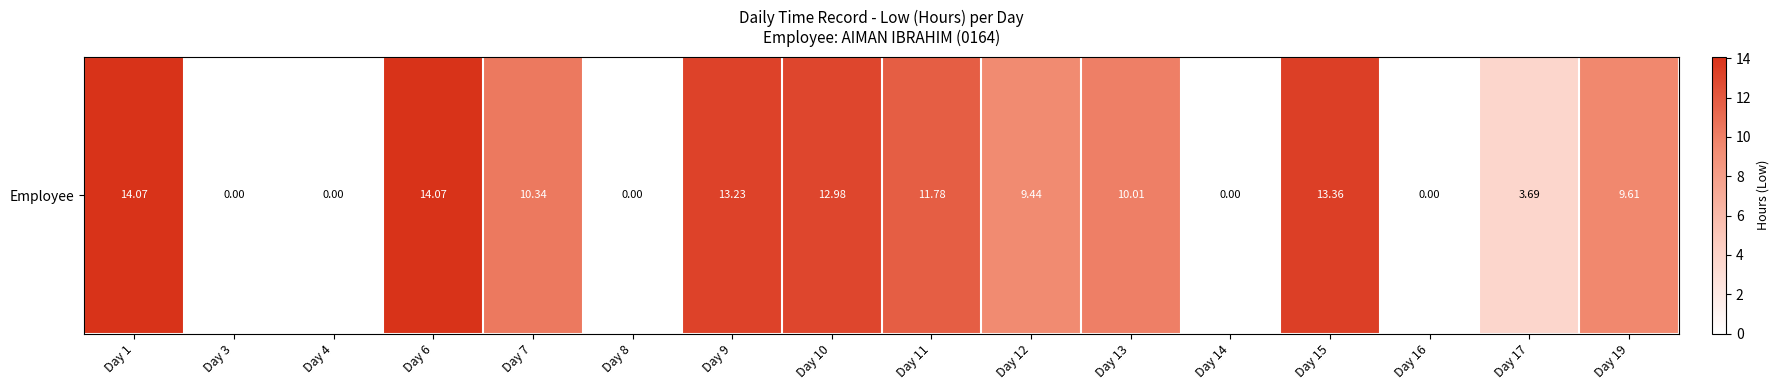

Reading left to right, extract all data points from this chart.

Day 1=14.1	Day 3=0.0	Day 4=0.0	Day 6=14.1	Day 7=10.3	Day 8=0.0	Day 9=13.2	Day 10=13.0	Day 11=11.8	Day 12=9.4	Day 13=10.0	Day 14=0.0	Day 15=13.4	Day 16=0.0	Day 17=3.7	Day 19=9.6